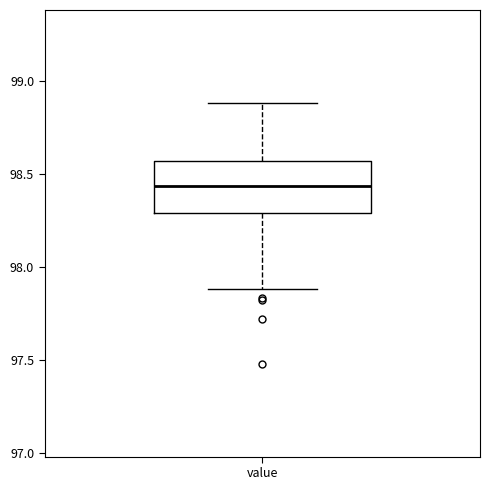

Where does the upper whisker of the box for value end on the y-axis? The values are not printed on the chart, so give them approximately, as read against the axis.

98.90